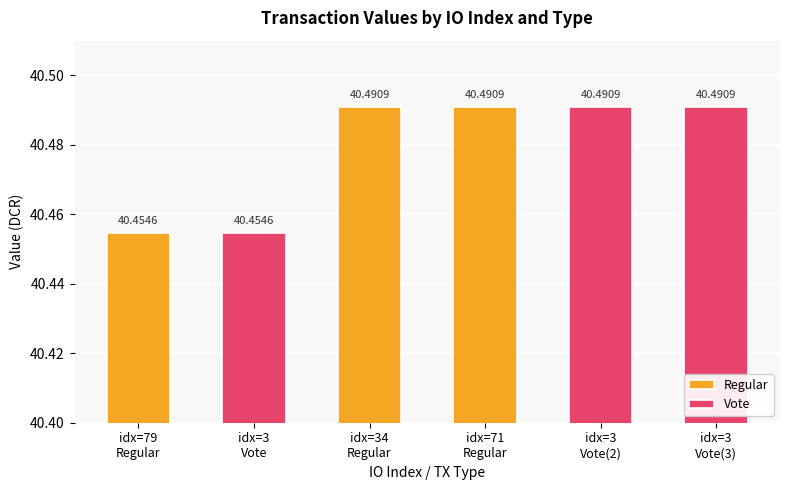

What is the sum of all Regular values?

121.4